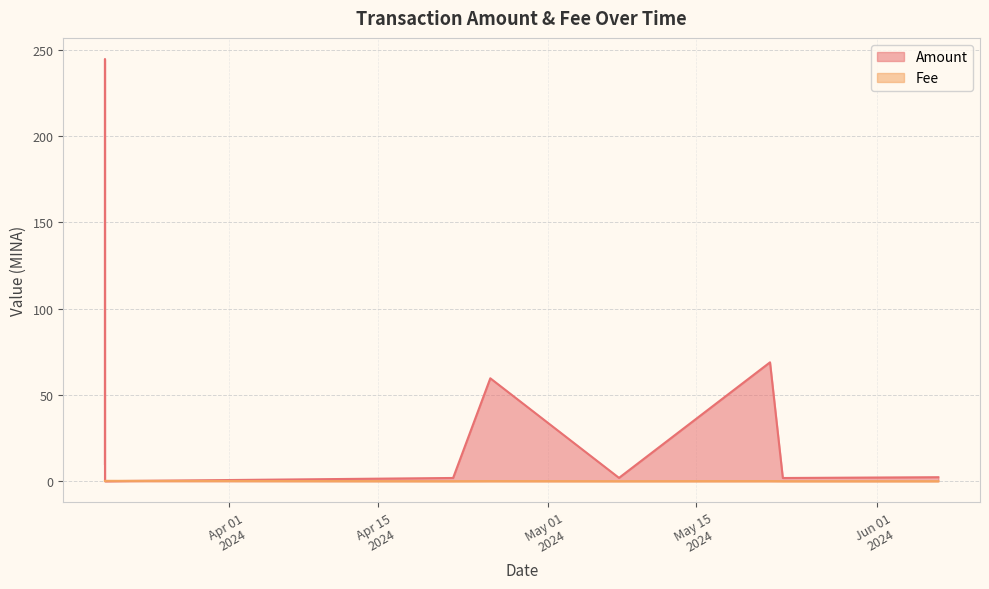

Does the chart display data point markers on the line(s)?

No